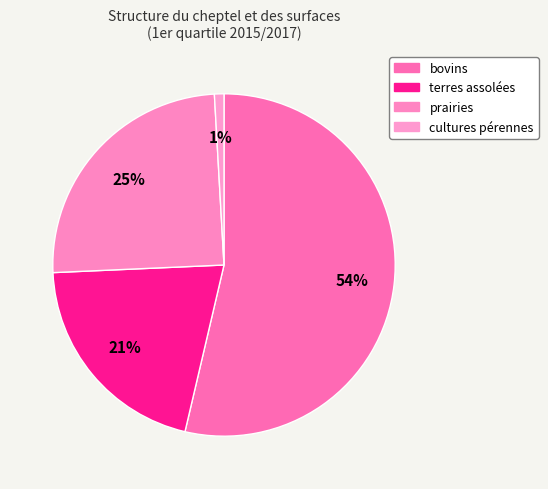

Count the number of slices in the pie.

4